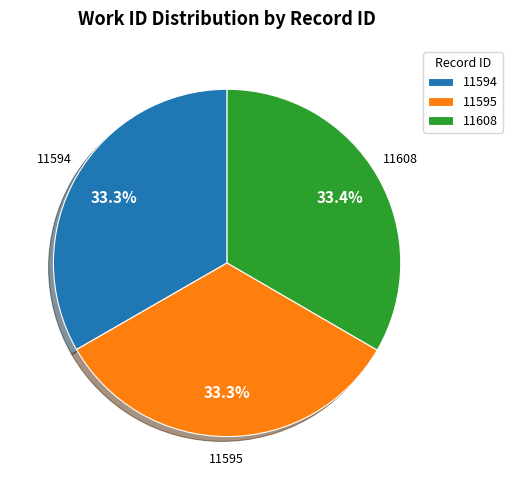

What portion of the pie excludes 11595?

66.7%